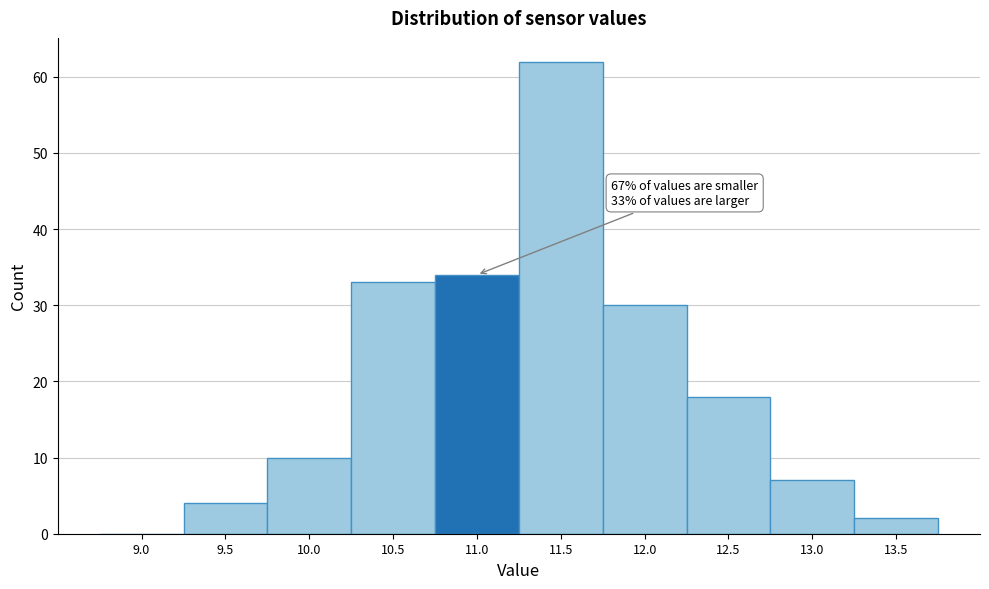

Reading left to right, transcribe all the data shown in this chart.

9.0=0	9.5=4	10.0=10	10.5=33	11.0=34	11.5=62	12.0=30	12.5=18	13.0=7	13.5=2